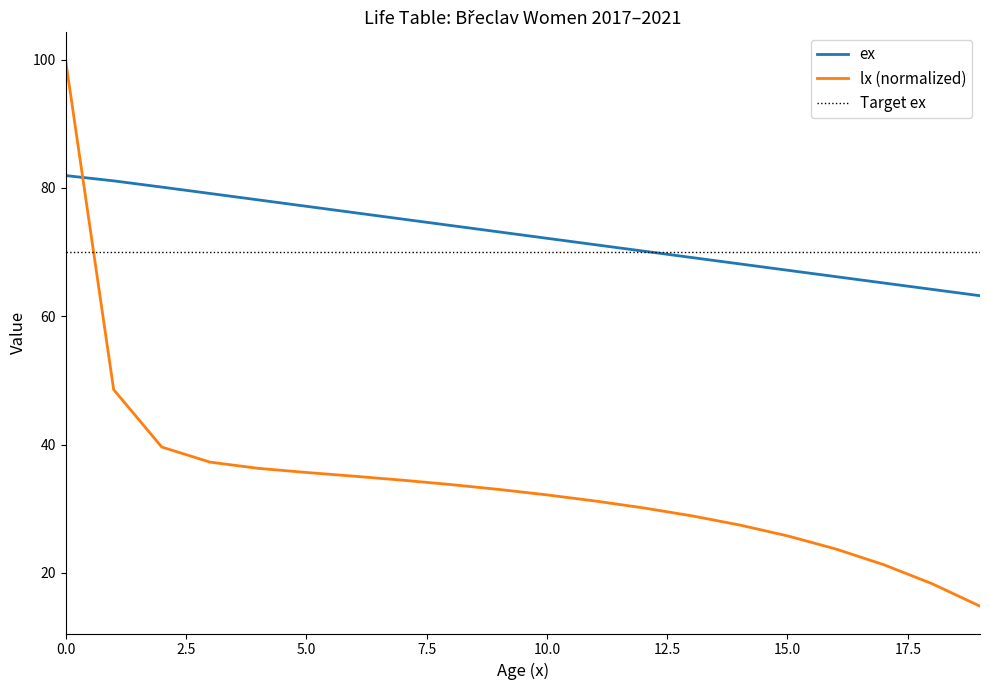

What is the total value across all series at 5?

112.8